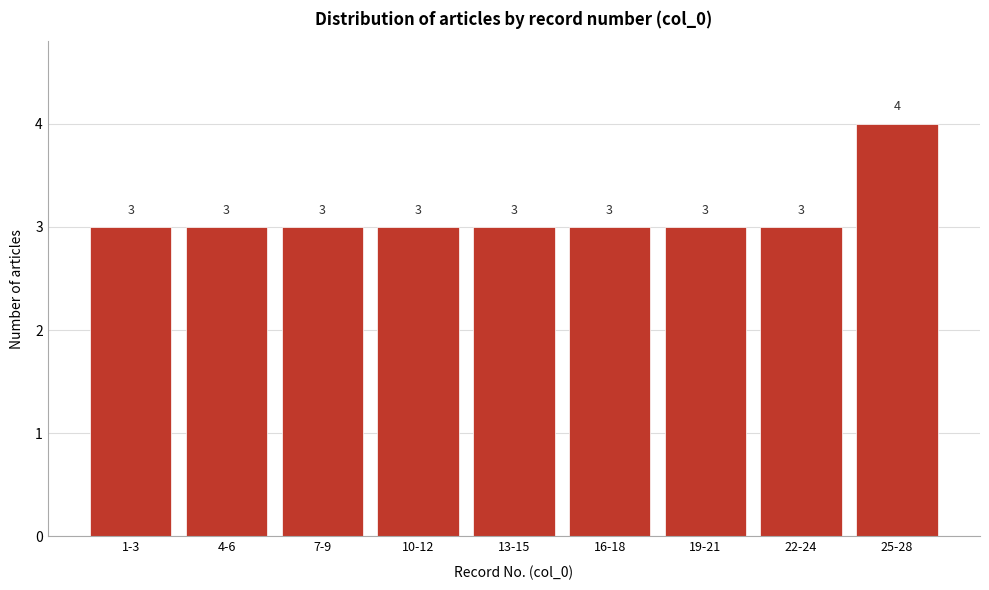

Reading left to right, what are all the values shown in this chart?

3	3	3	3	3	3	3	3	4